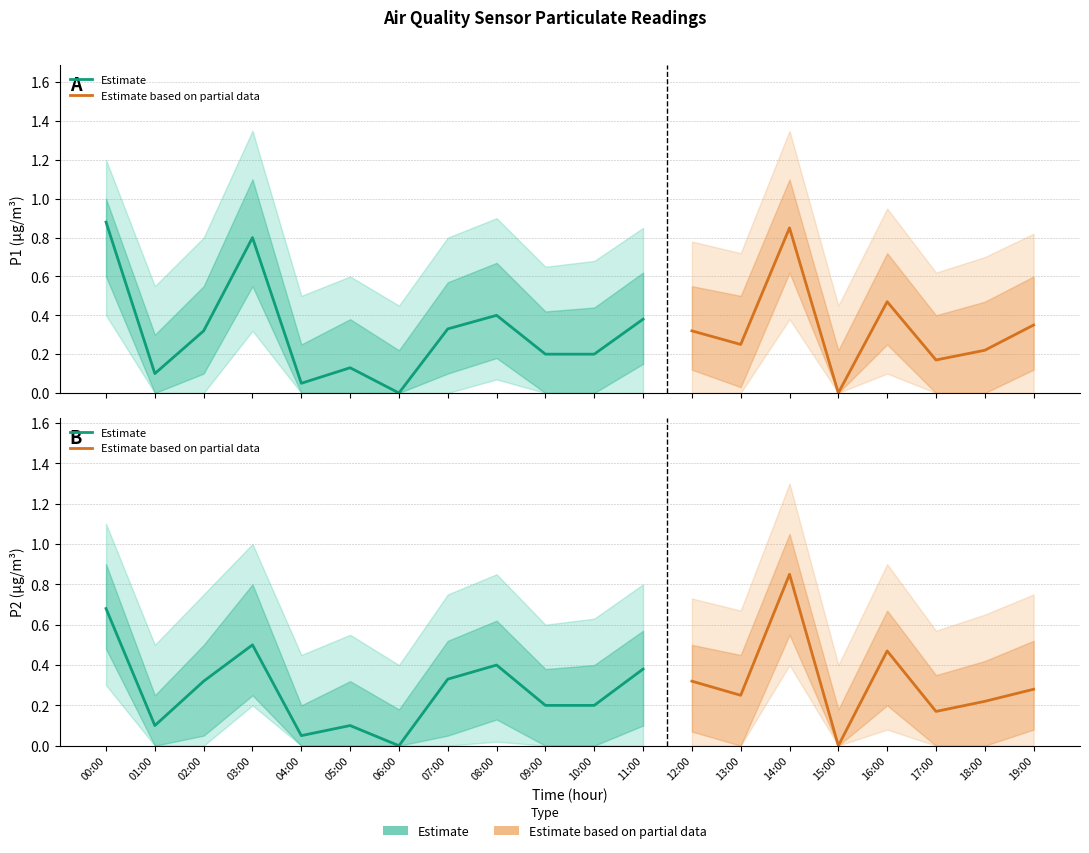

Reading right to left, what are all the values shown in this chart?

P1: 0.3	0.2	0.2	0.5	0.0	0.8	0.2	0.3	0.4	0.2	0.2	0.4	0.3	0.0	0.1	0.1	0.8	0.3	0.1	0.9
P2: 0.3	0.2	0.2	0.5	0.0	0.8	0.2	0.3	0.4	0.2	0.2	0.4	0.3	0.0	0.1	0.1	0.5	0.3	0.1	0.7